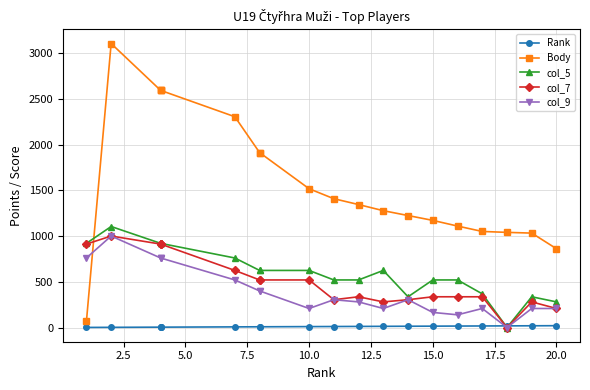

True or false: Rank and col_9 cross at least once.

True